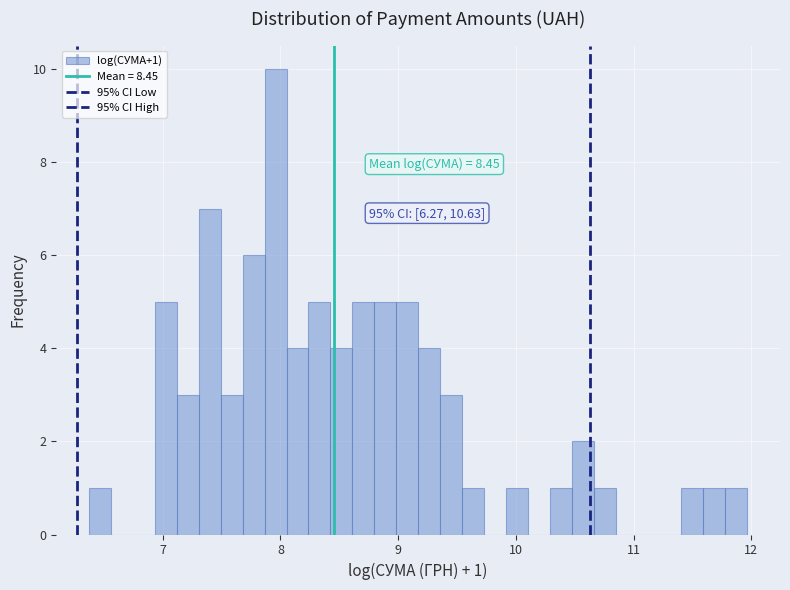

Read against the x-axis, roughly where is the centre of the tallest bar?

8.0